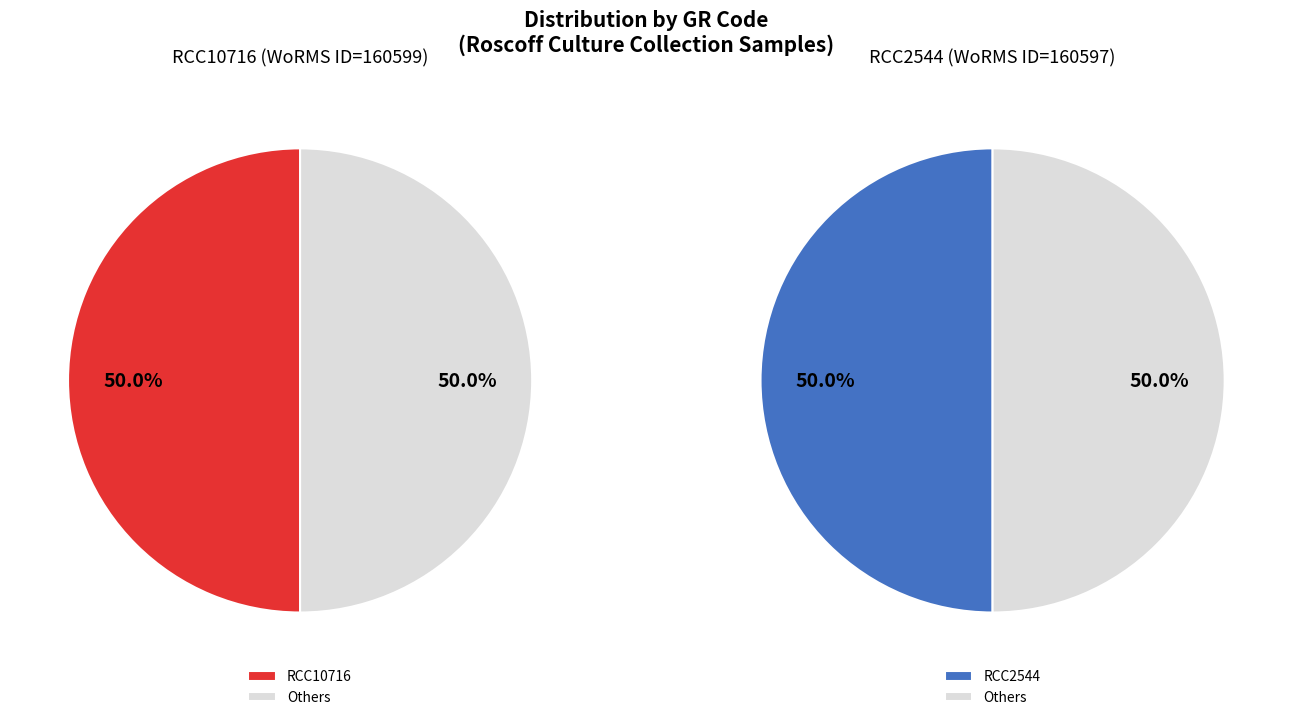

How many segments does this pie chart have?

2